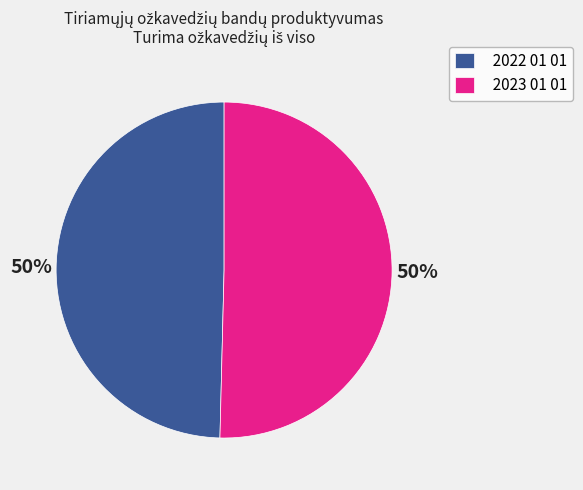

To the nearest percent, what portion does 2023 01 01 represent?

50%